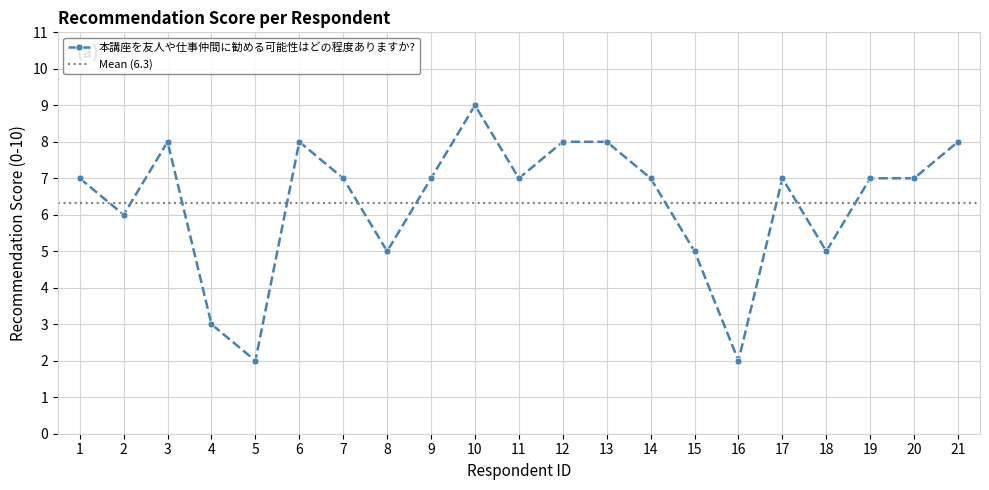

Approximately how many times larger is the value at 1 compared to 4?

2.3